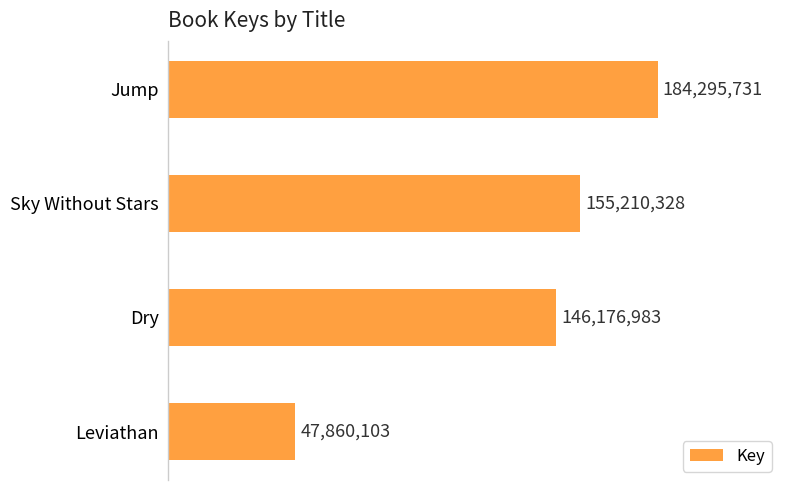

List the labels in order of value, smallest first.

Leviathan, Dry, Sky Without Stars, Jump